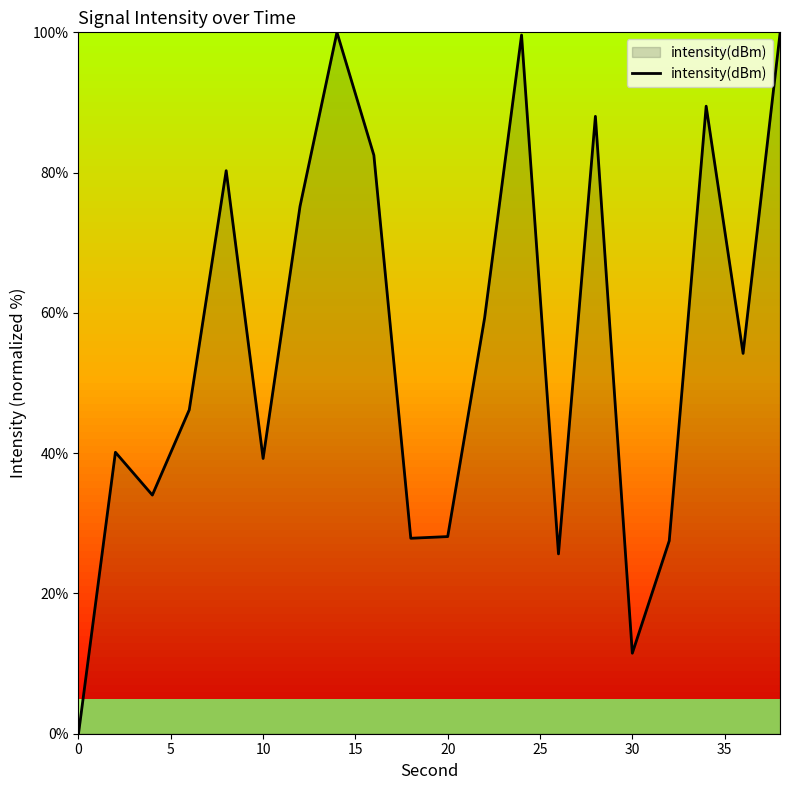

What is the greatest value displayed?

100.0